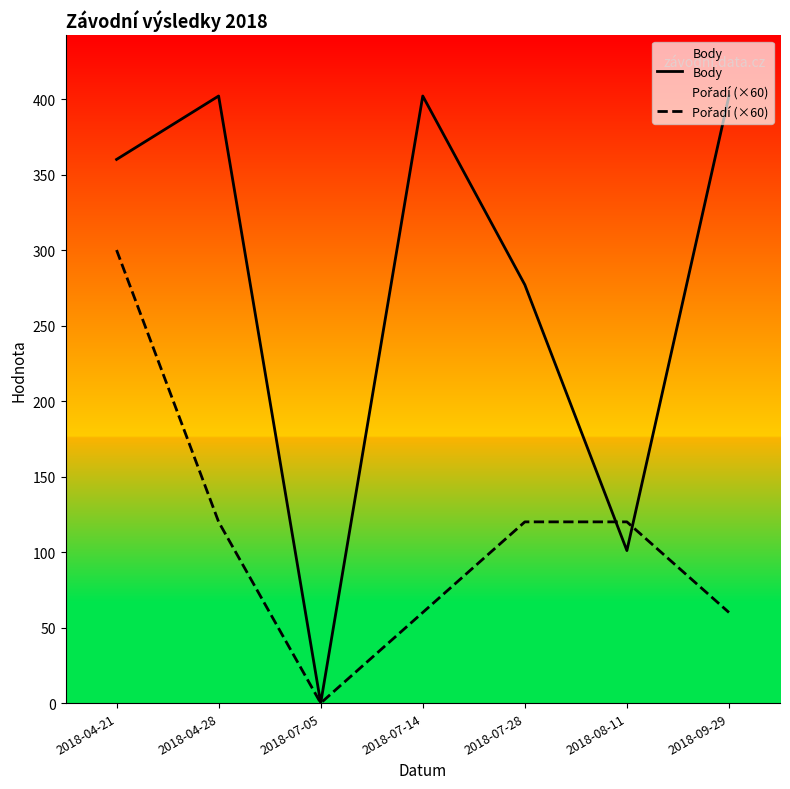

Where do Body and Pořadí (×60) first cross each other?

2018-07-28 and 2018-08-11